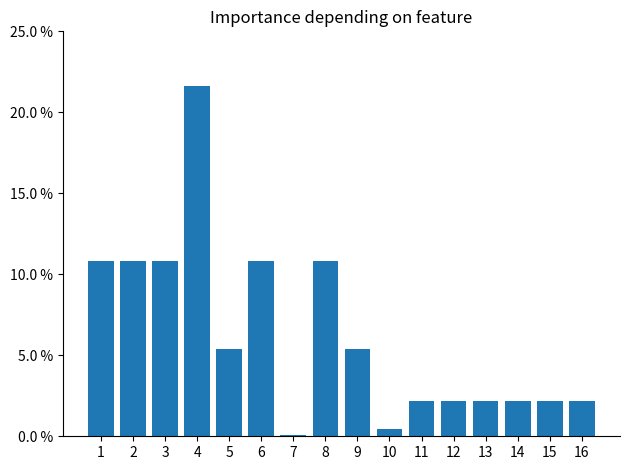

What is the change in value from 3 to 9?

-0.1